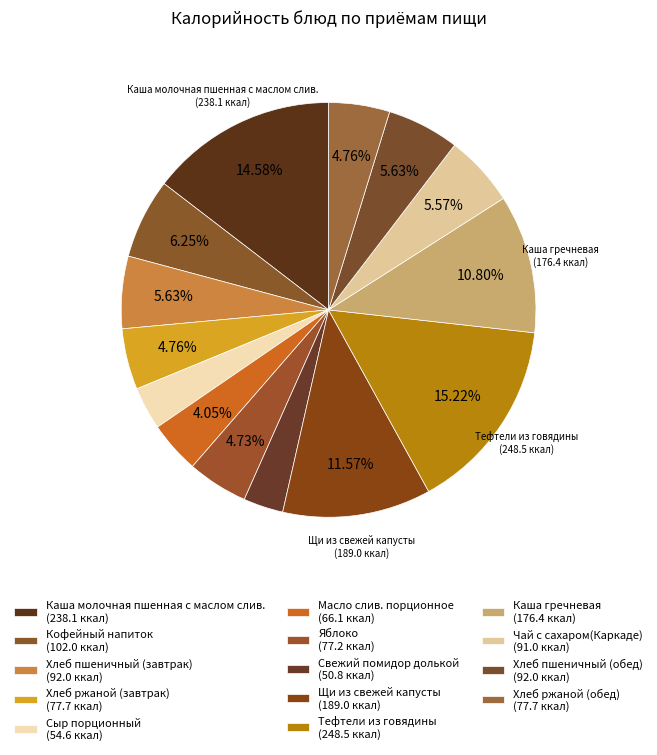

To the nearest percent, what is the difference between the Хлеб пшеничный (обед) and Каша молочная пшенная с маслом слив. slice percentages?

9%